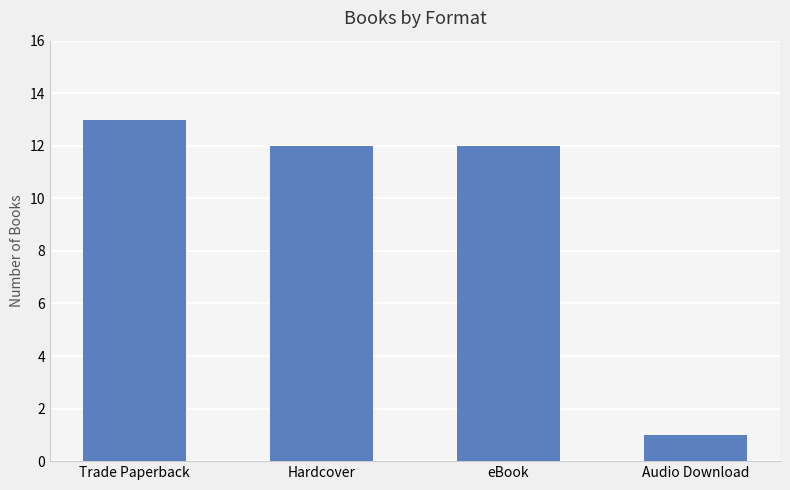

How many distinct data groups are displayed?

1